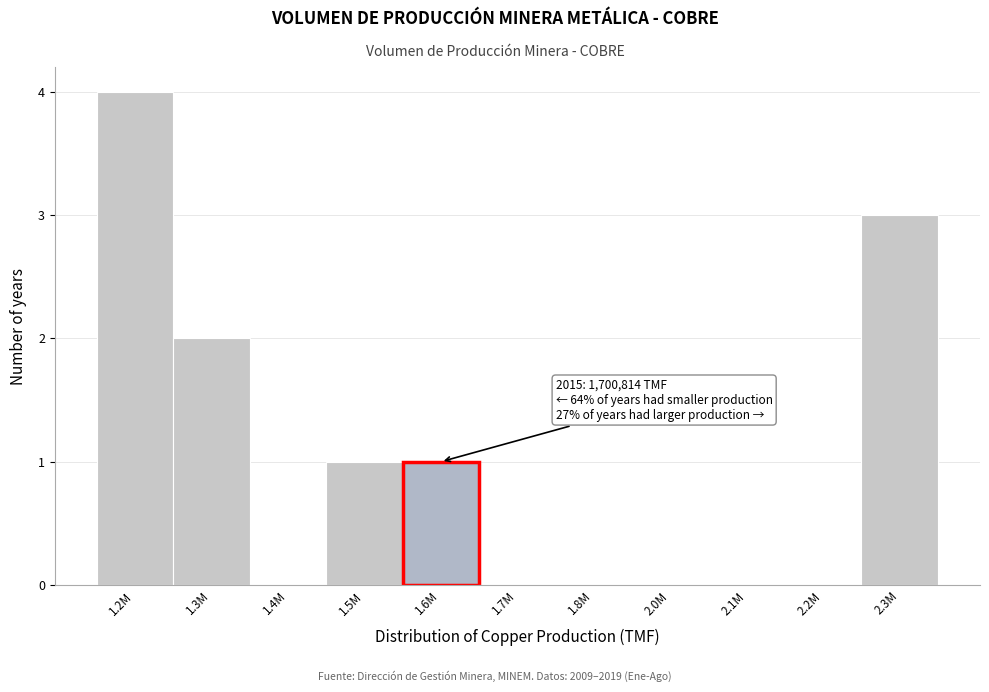

Reading left to right, transcribe all the data shown in this chart.

1.2M=4	1.3M=2	1.4M=0	1.5M=1	1.6M=1	1.7M=0	1.8M=0	2.0M=0	2.1M=0	2.2M=0	2.3M=3